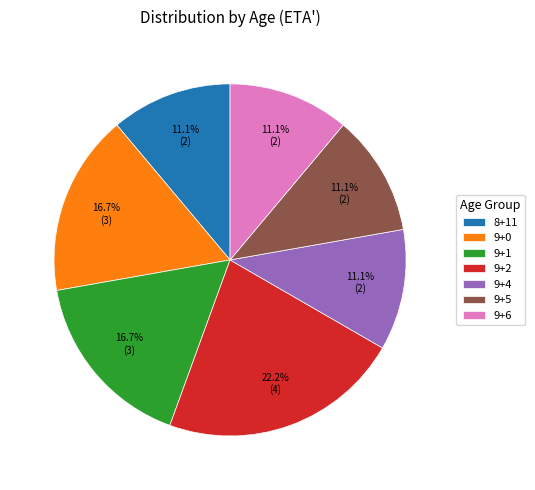

Which category has the biggest portion of the pie?

9+2